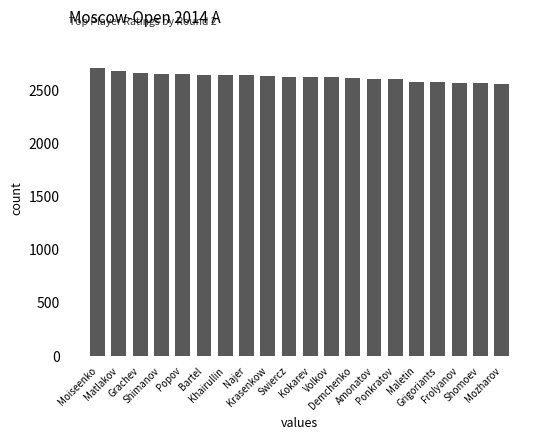

What is the difference between the values at Najer and Kokarev?

18